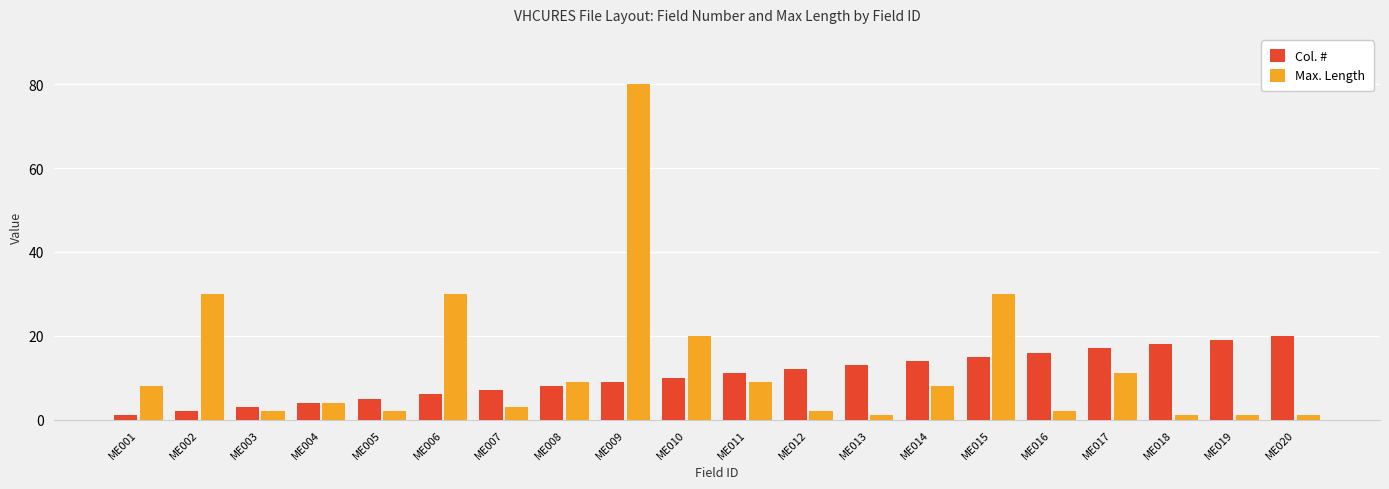

Reading left to right, what are all the values shown in this chart?

Col. #: 1	2	3	4	5	6	7	8	9	10	11	12	13	14	15	16	17	18	19	20
Max. Length: 8	30	2	4	2	30	3	9	80	20	9	2	1	8	30	2	11	1	1	1